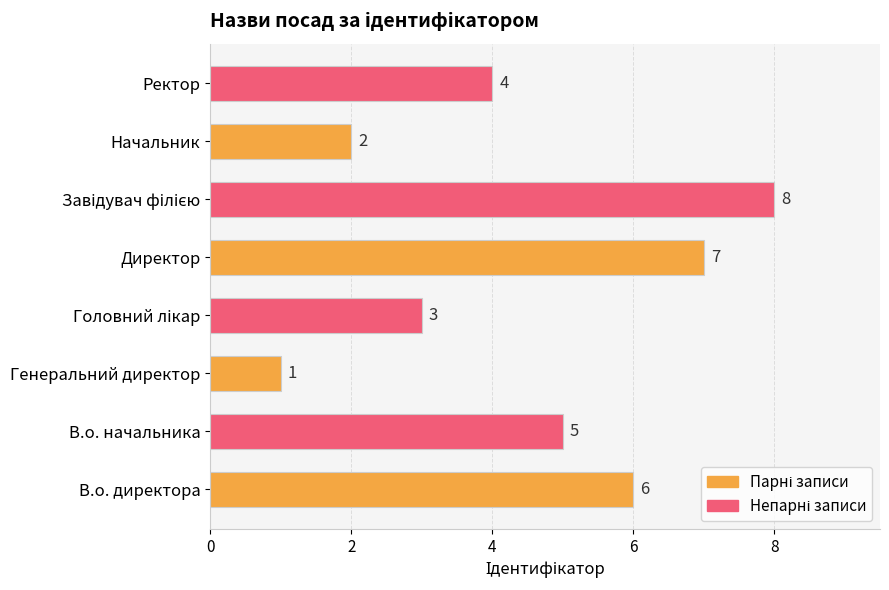

True or false: the data shows 2 at В.о. директора.

False